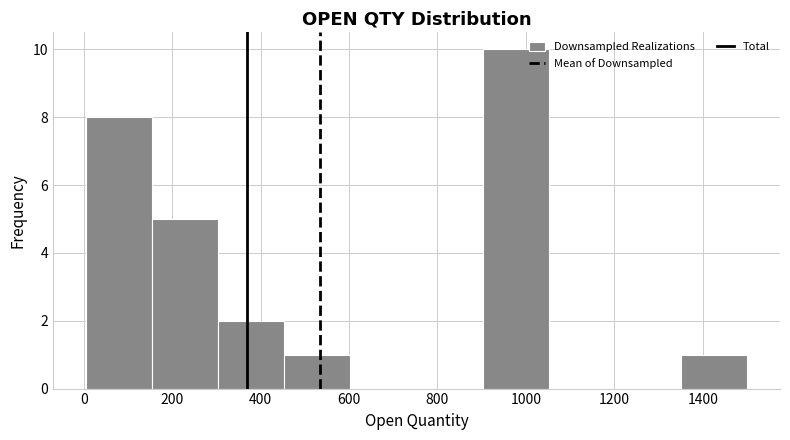

What is the height of the bar covering 460 to 600 on the x-axis? Neither the bar edges nor the heights are printed on the chart, so give them approximately, as read against the axes.

1